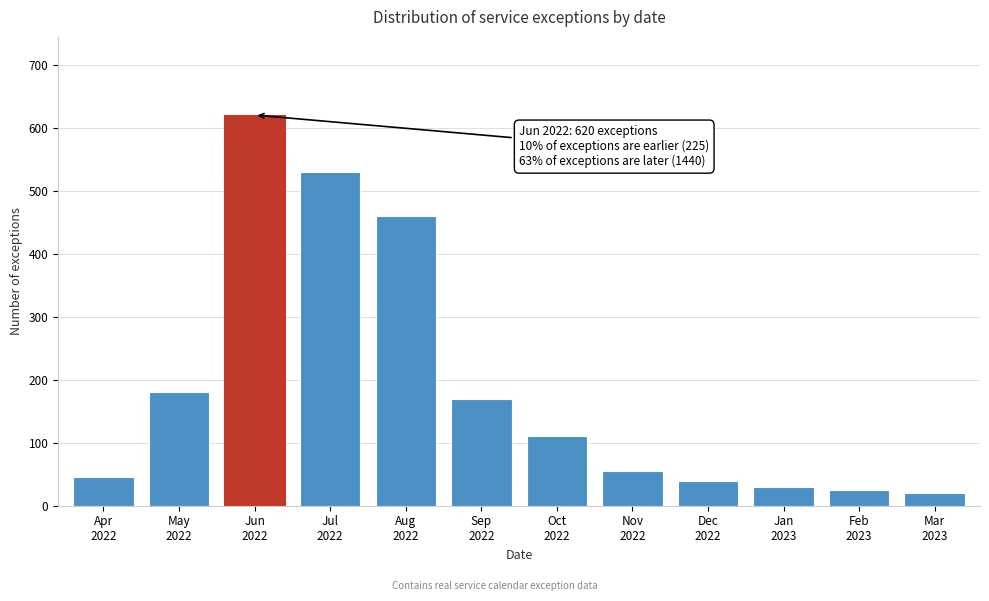

Reading left to right, transcribe all the data shown in this chart.

45	180	620	530	460	170	110	55	40	30	25	20